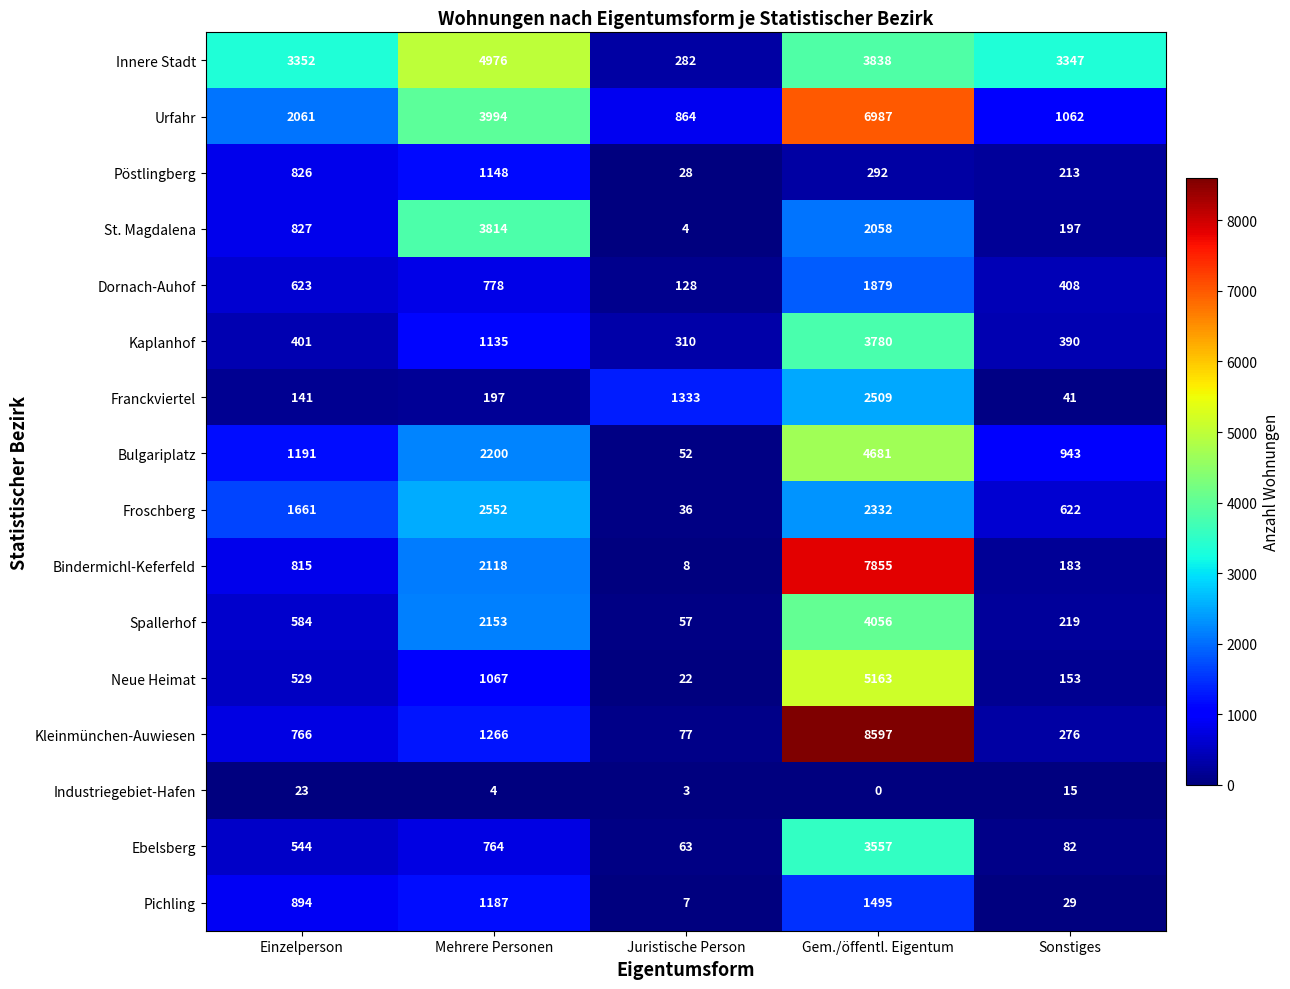

True or false: Kleinmünchen-Auwiesen has a value of 77 at Juristische Person.

True